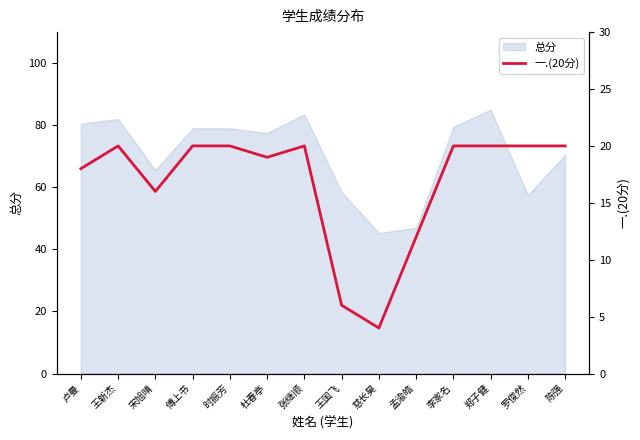

Is it true that 总分 equals 27.7 at 孟渝皓?

False